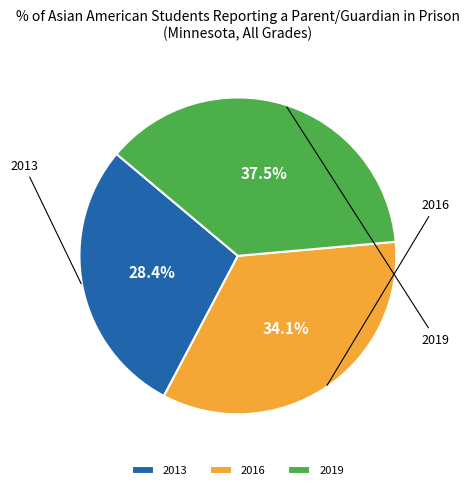

Is it true that 2013 is 28% of the pie?

True